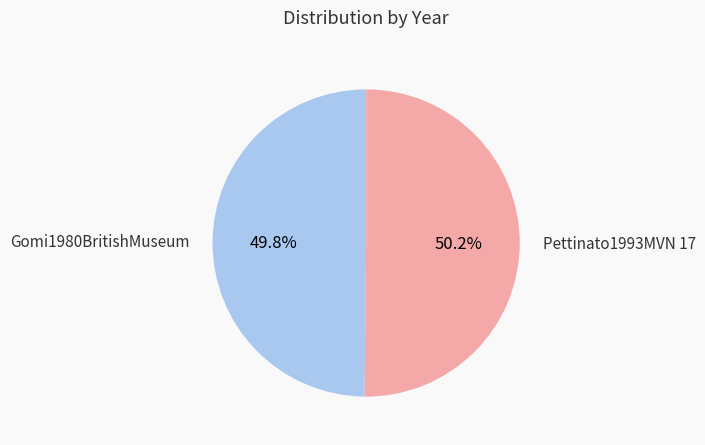

What portion of the pie excludes Pettinato1993MVN 17?

49.8%